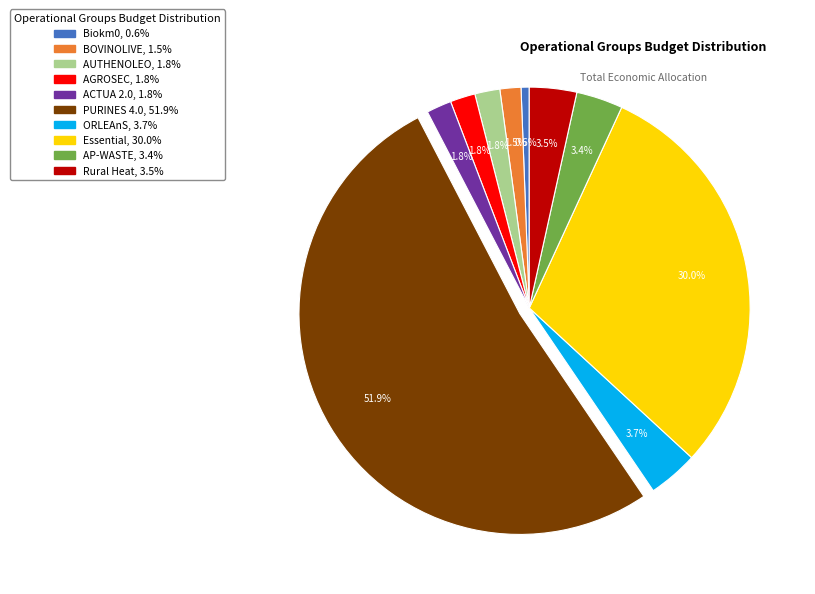

What percentage do Essential and ACTUA 2.0 together represent?

31.8%